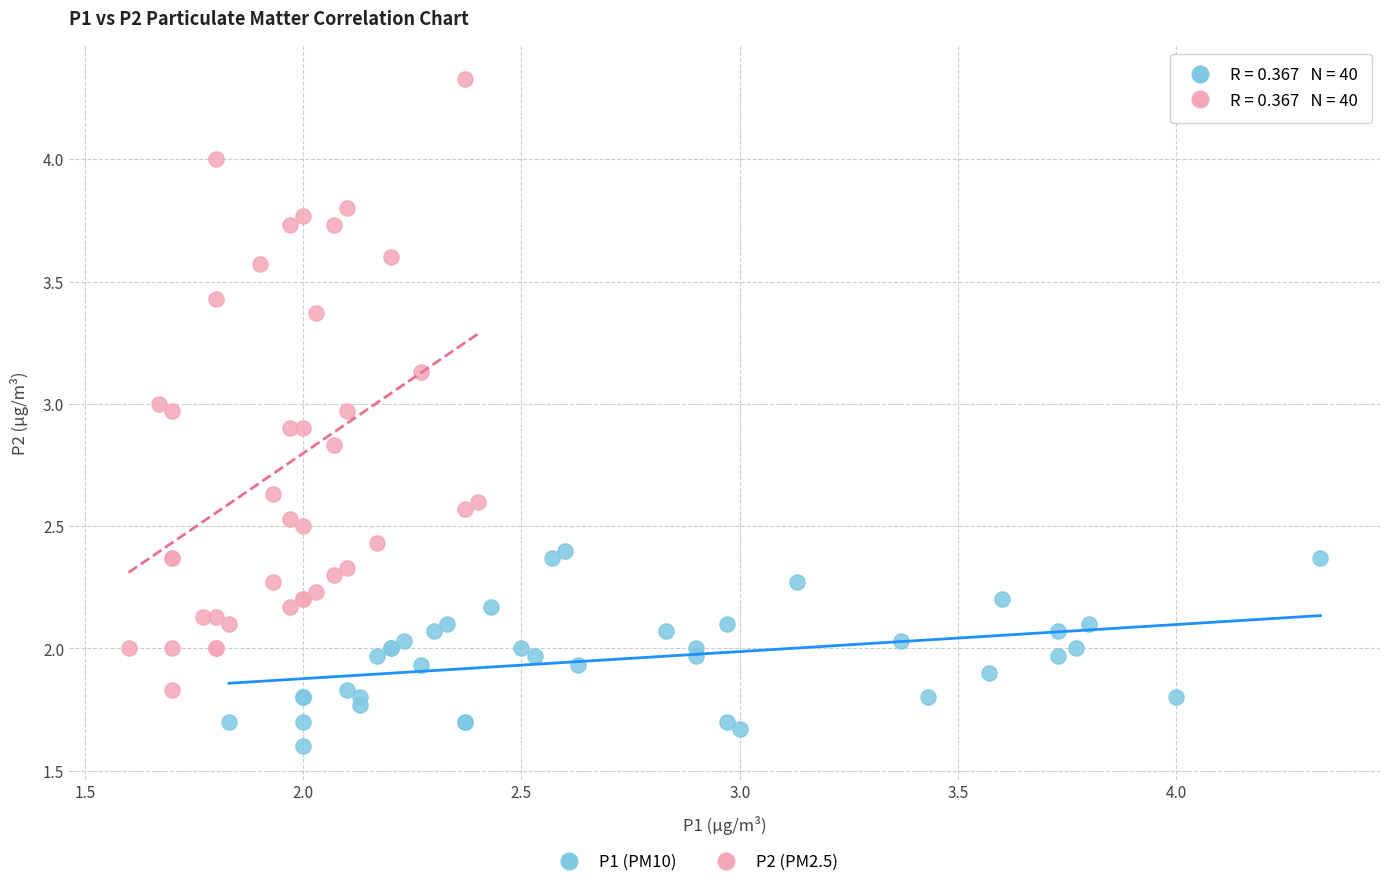

Which series contains the highest Y value?

P2 (PM2.5)